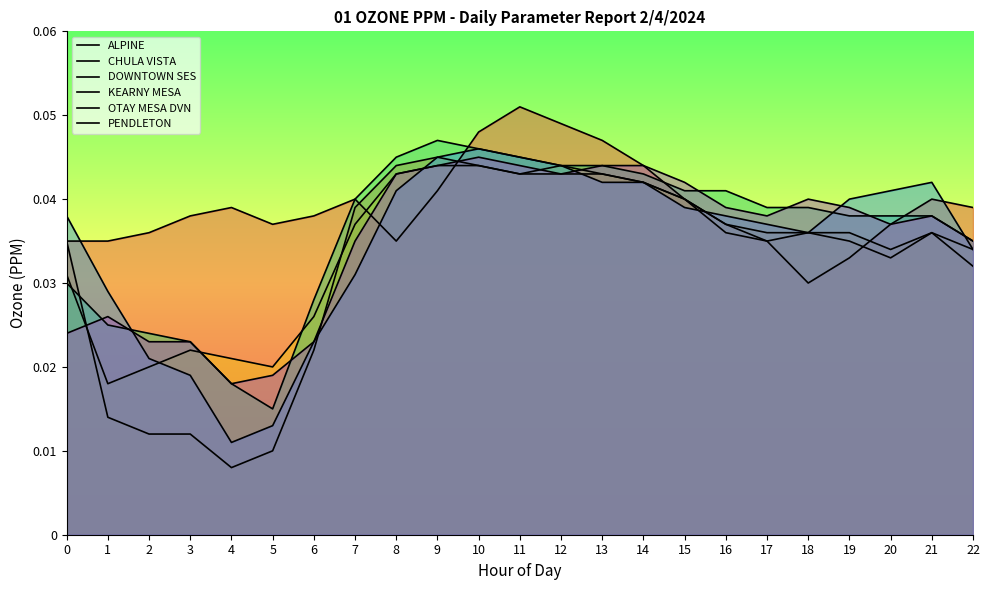

List the series in order of their peak value, highest first.

ALPINE, KEARNY MESA, OTAY MESA DVN, CHULA VISTA, PENDLETON, DOWNTOWN SES